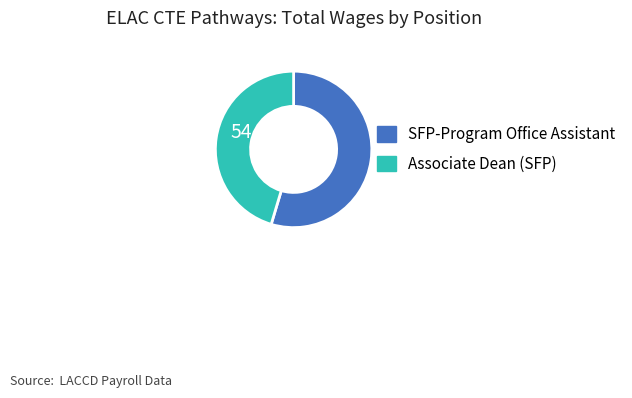

What percentage is the Associate Dean (SFP) slice, to the nearest percent?

45%